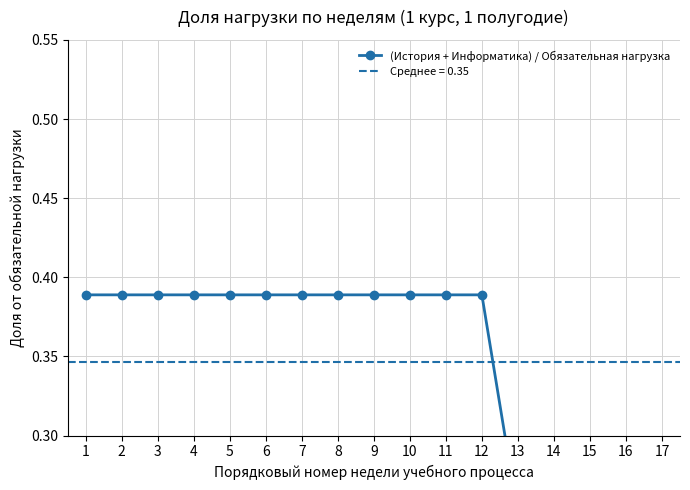

At which category does the chart reach its minimum across all series?

16